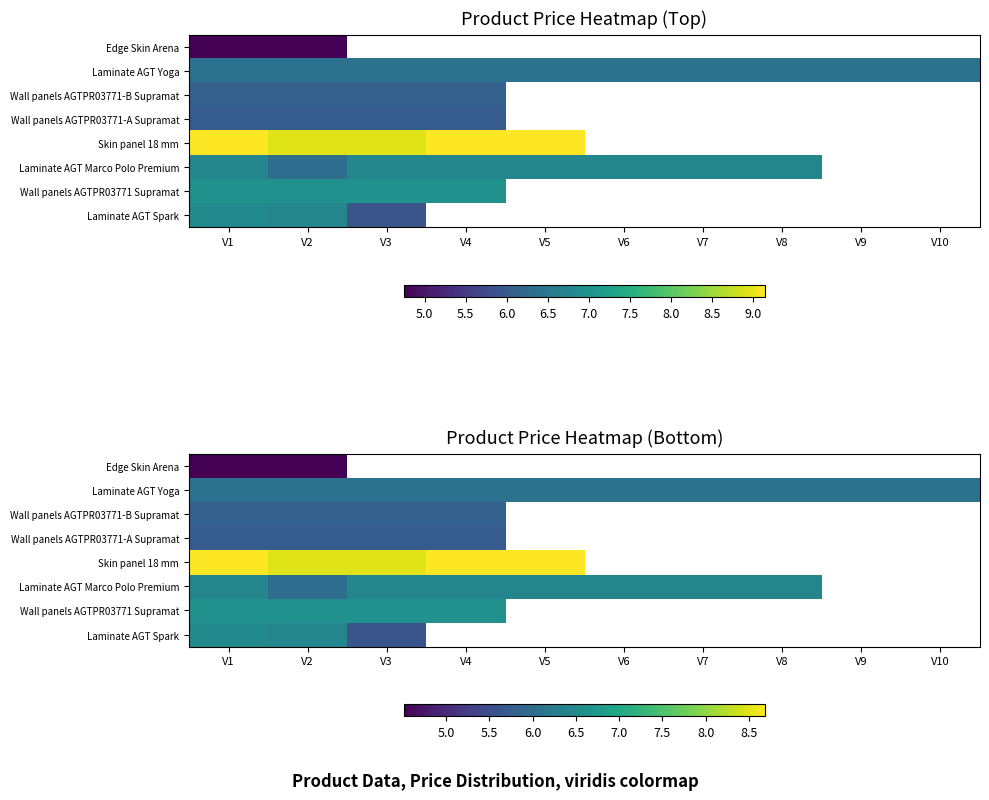

What is the total value across all series at V2?

49.6